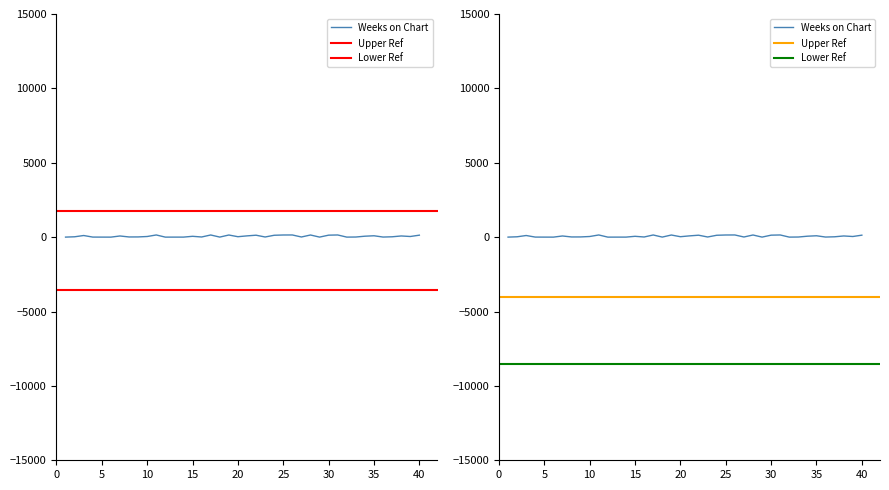

The value at 36 is 9. True or false?

False